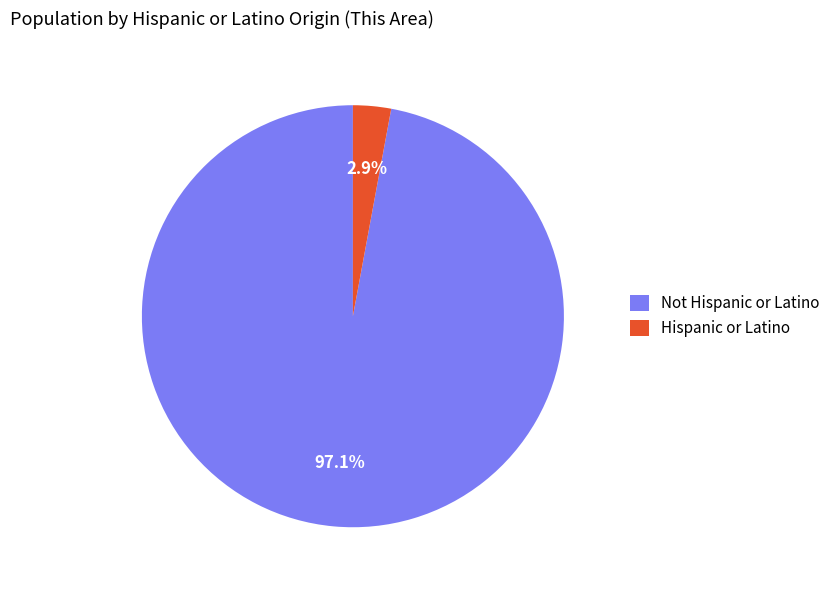

Rank the categories by value from highest to lowest.

Not Hispanic or Latino, Hispanic or Latino